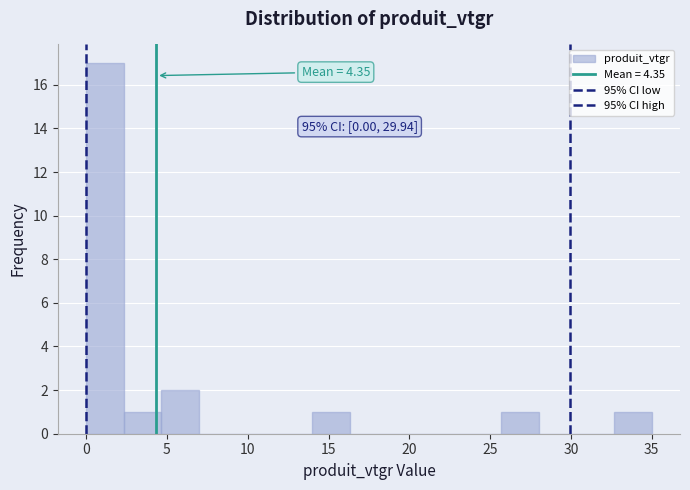

Over which range of the x-axis is the bar tallest?

0.0 to 2.5